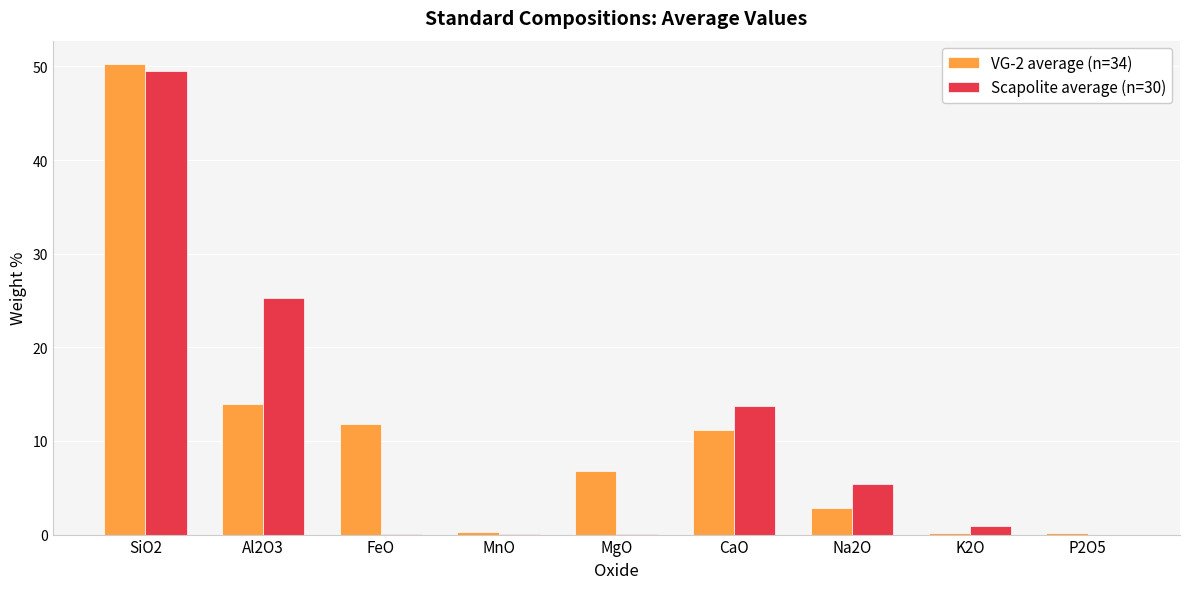

Which label corresponds to the largest value in the chart?

SiO2